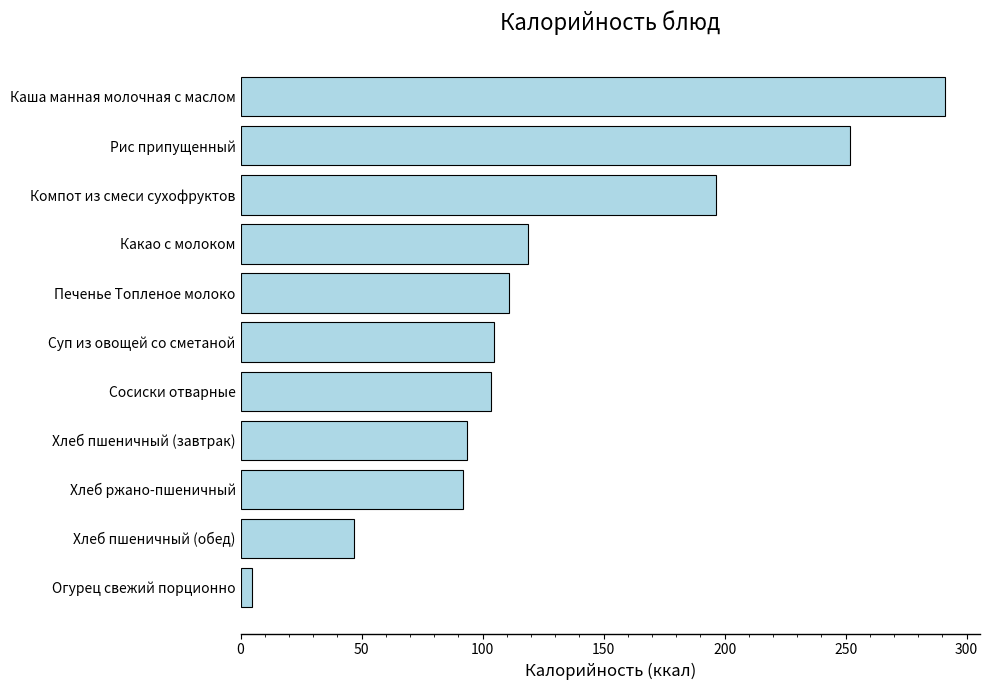

Which has a higher value, Хлеб ржано-пшеничный or Какао с молоком?

Какао с молоком